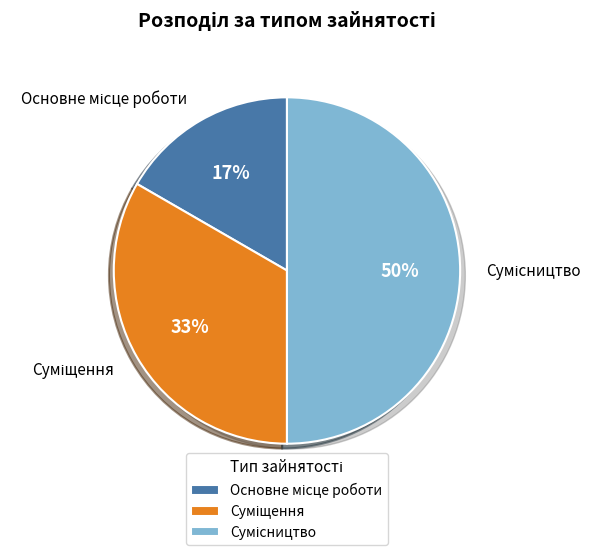

Is Сумісництво the majority of the pie?

No